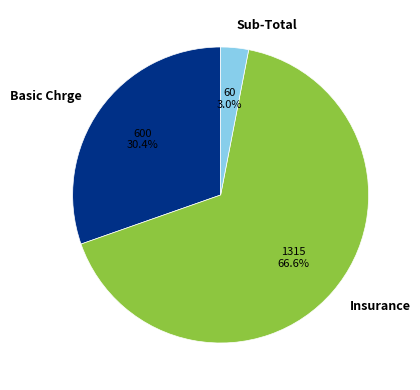

Is there a majority slice in this chart?

Yes